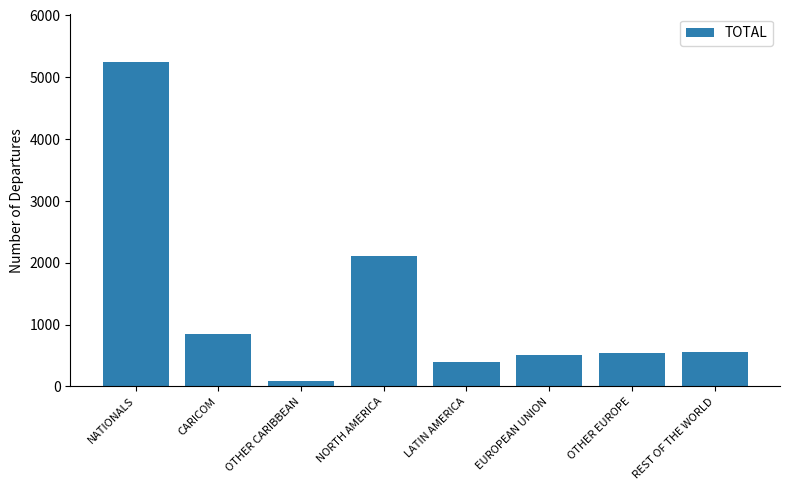

What is the value of the 6th bar from the left?

512